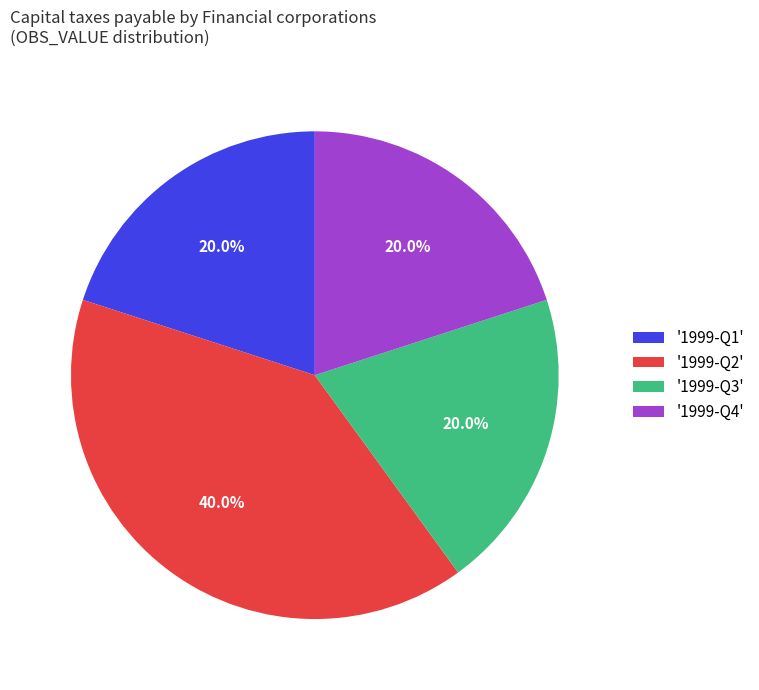

How many segments does this pie chart have?

4